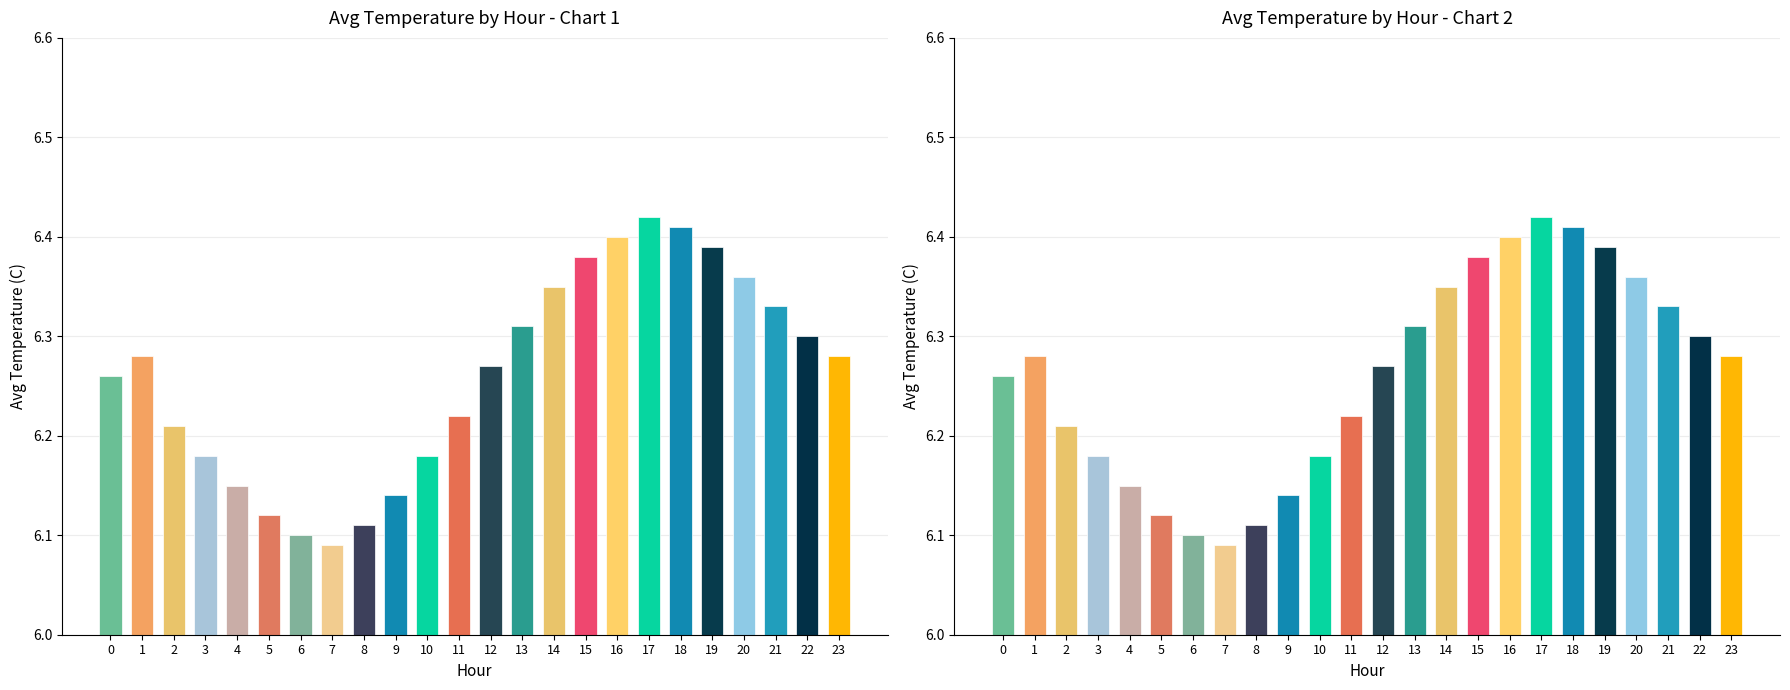

Count the number of data series in this chart.

1